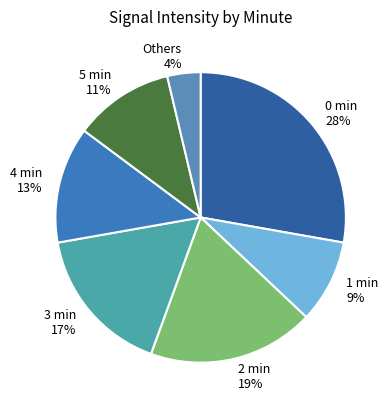

To the nearest percent, what is the difference between the largest and smallest slice percentages?

24%